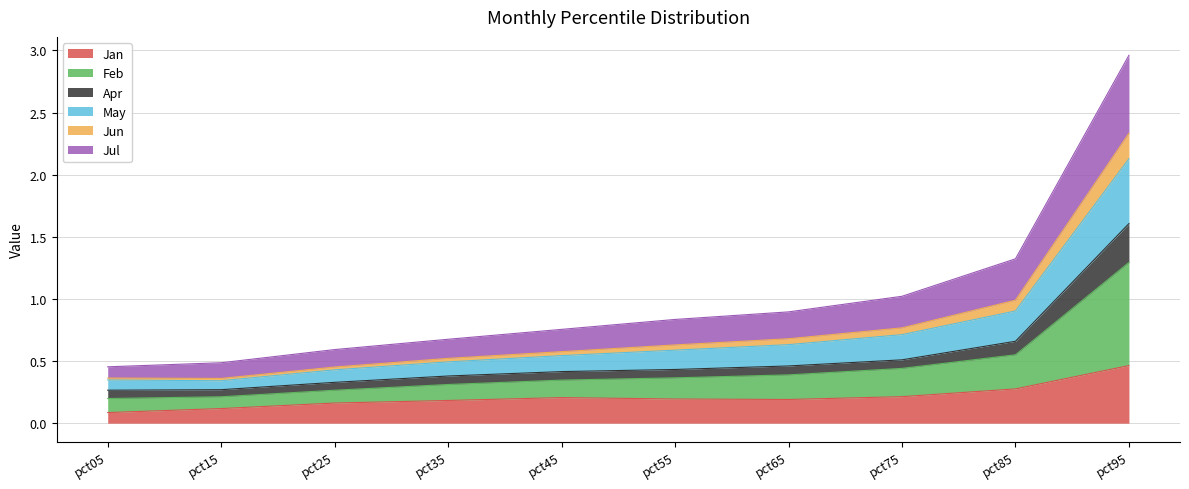

At which category is the sum across all series the highest?

pct95